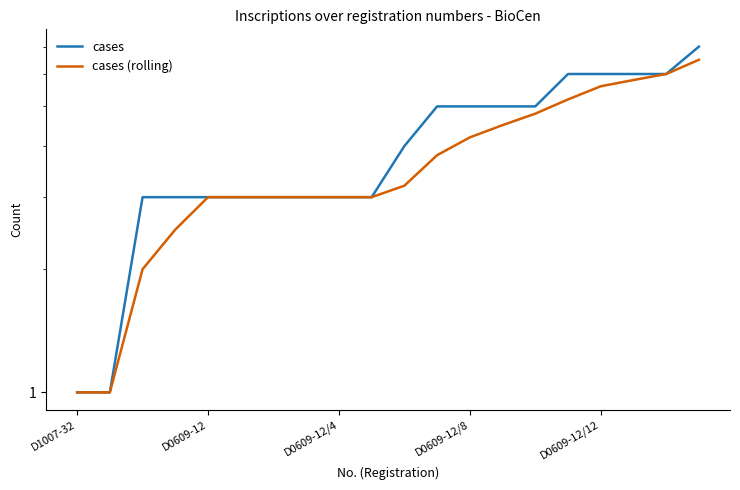

Which series has the largest total across all categories?

cases